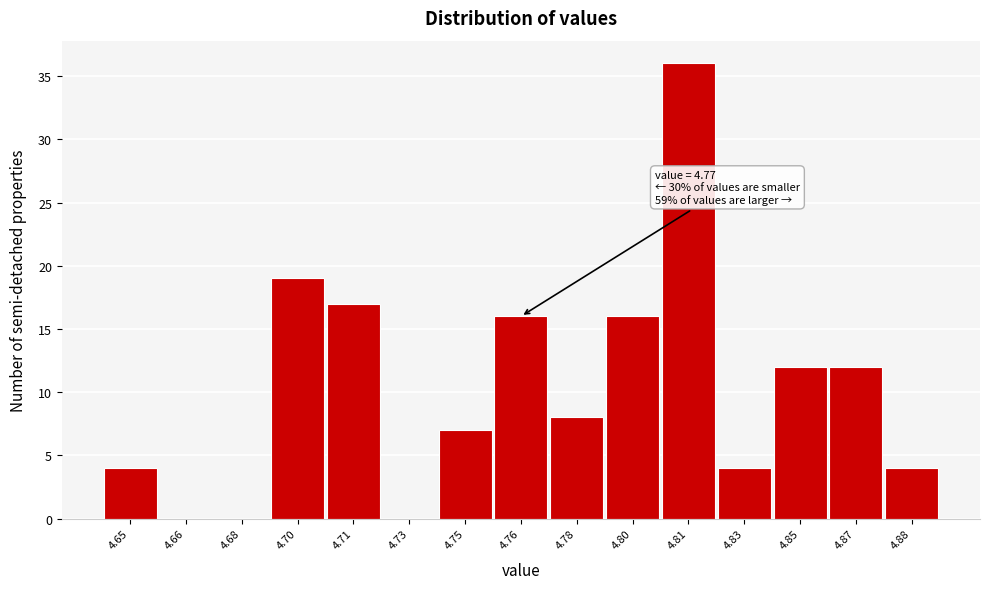

Reading left to right, list all the values displayed in this chart.

4.65=4	4.66=0	4.68=0	4.70=19	4.71=17	4.73=0	4.75=7	4.76=16	4.78=8	4.80=16	4.81=36	4.83=4	4.85=12	4.87=12	4.88=4